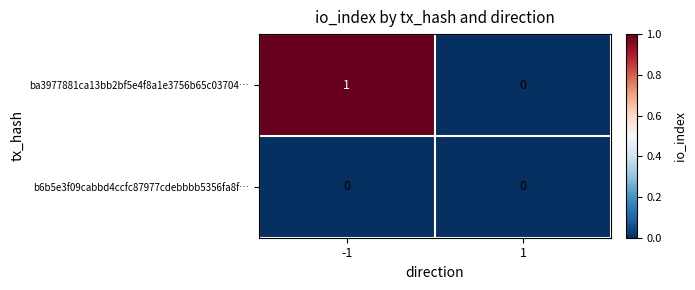

Which series has the largest range (max minus min)?

ba3977881ca13bb2bf5e4f8a1e3756b65c03704…